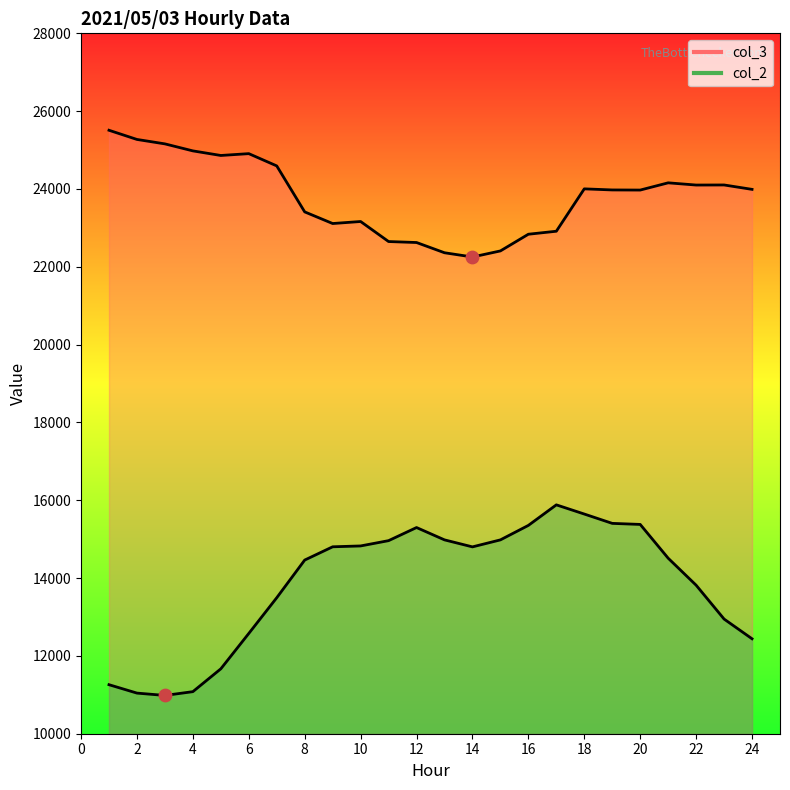

At which category is the sum across all series the highest?

18